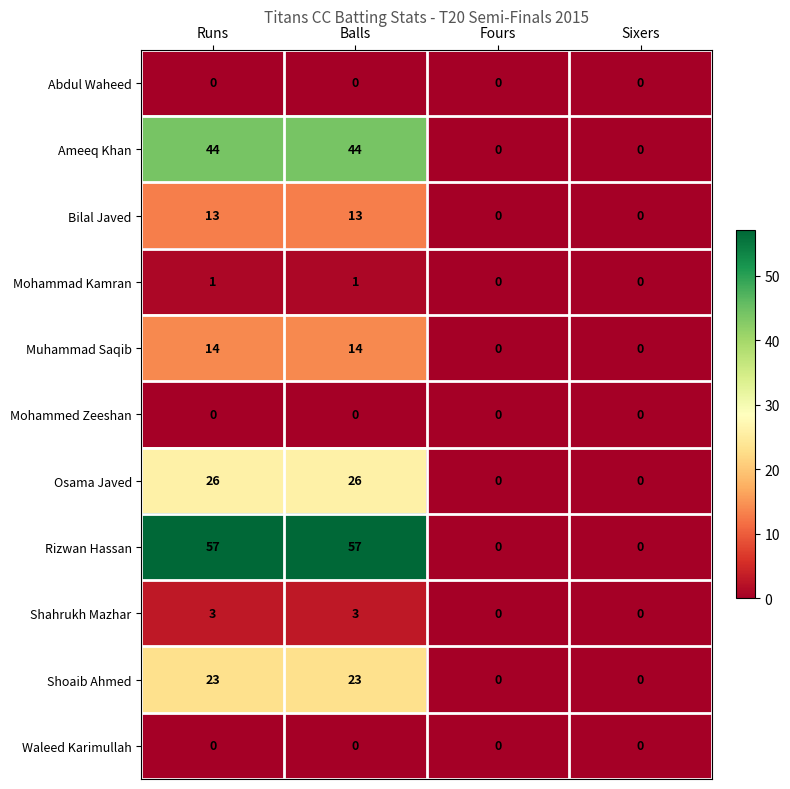

How many categories are shown in the chart?

4